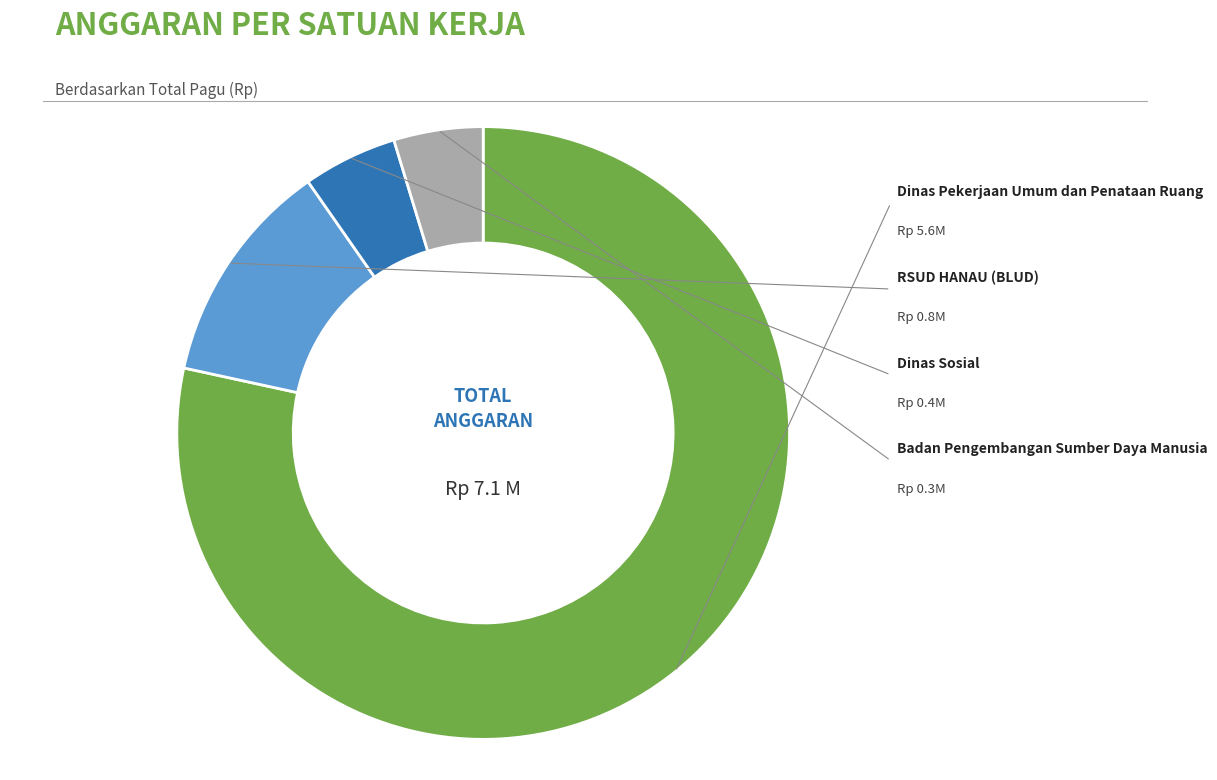

Is it true that Dinas Pekerjaan Umum dan Penataan Ruang is 1% of the pie?

False